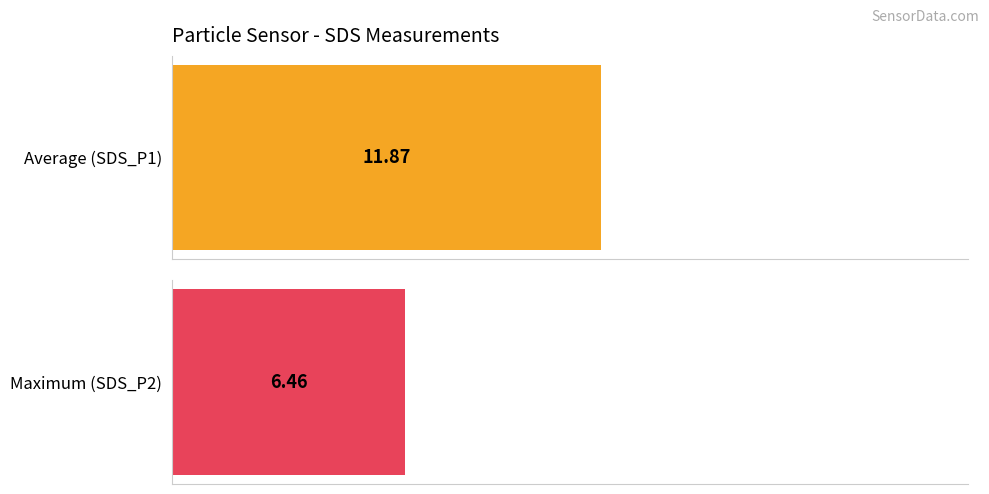

Which series has the largest total across all categories?

SDS_P1